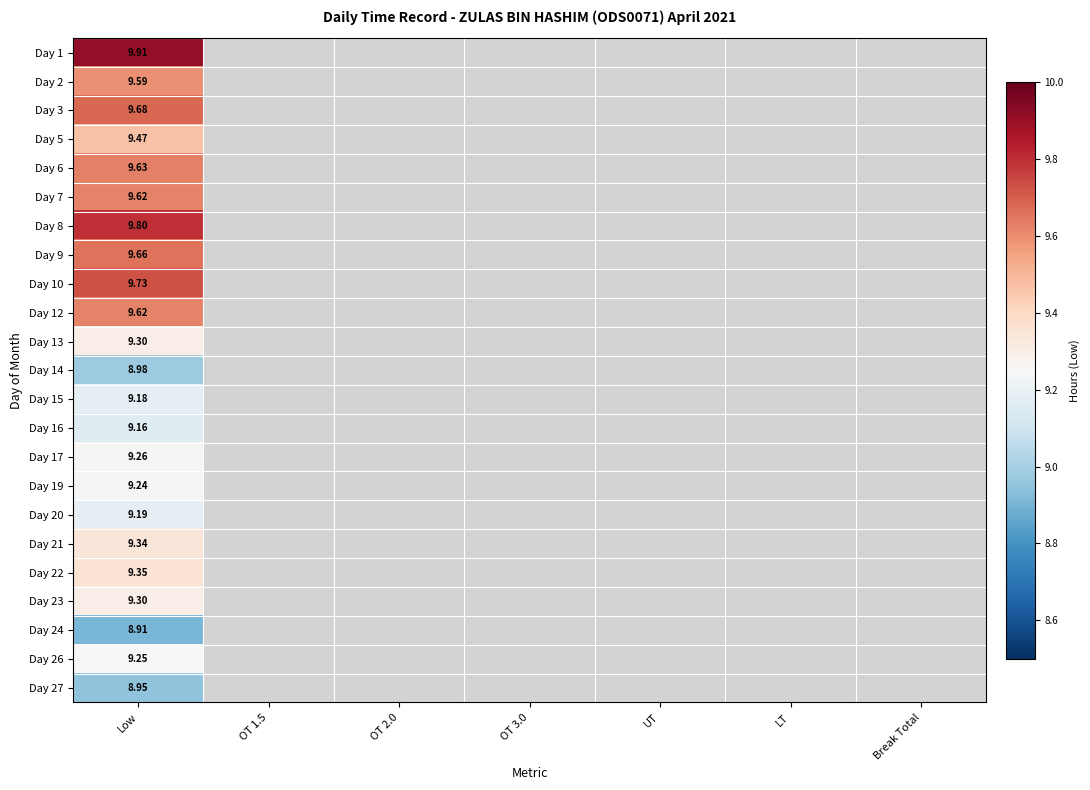

True or false: Day 19 has a value of 14.6 at Low.

False